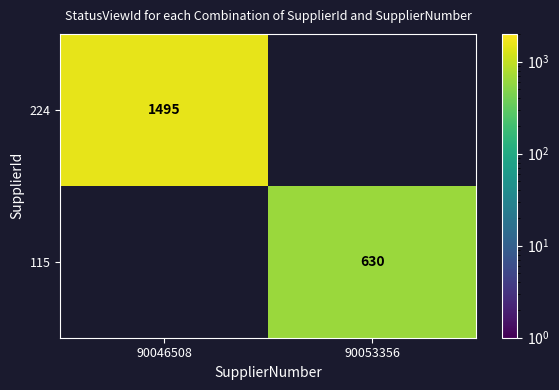

List the labels in order of 224 value, smallest first.

90046508, 90053356